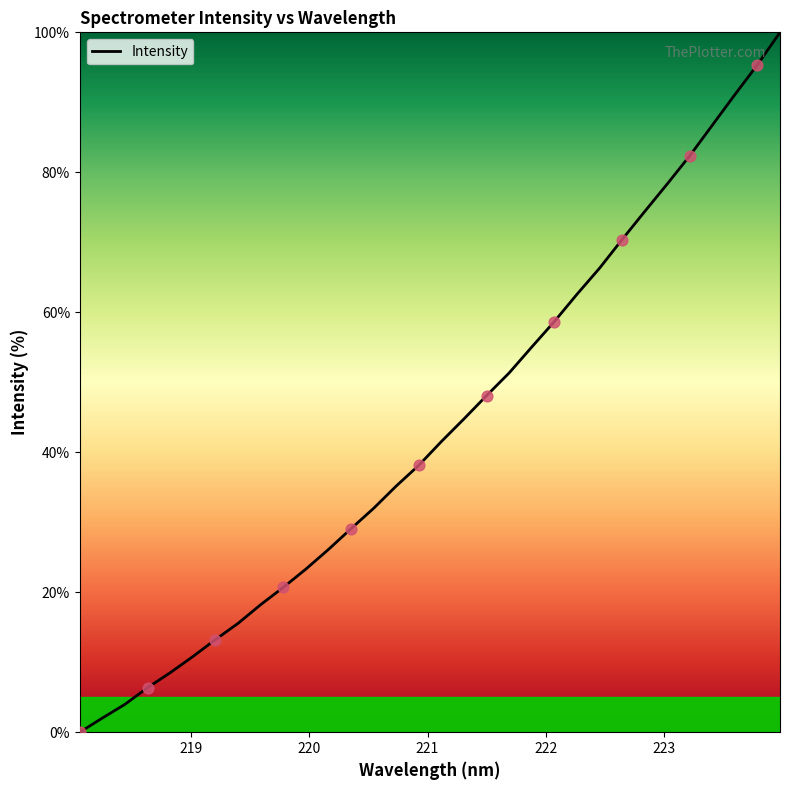

What is the difference between the maximum and minimum values?

100.0